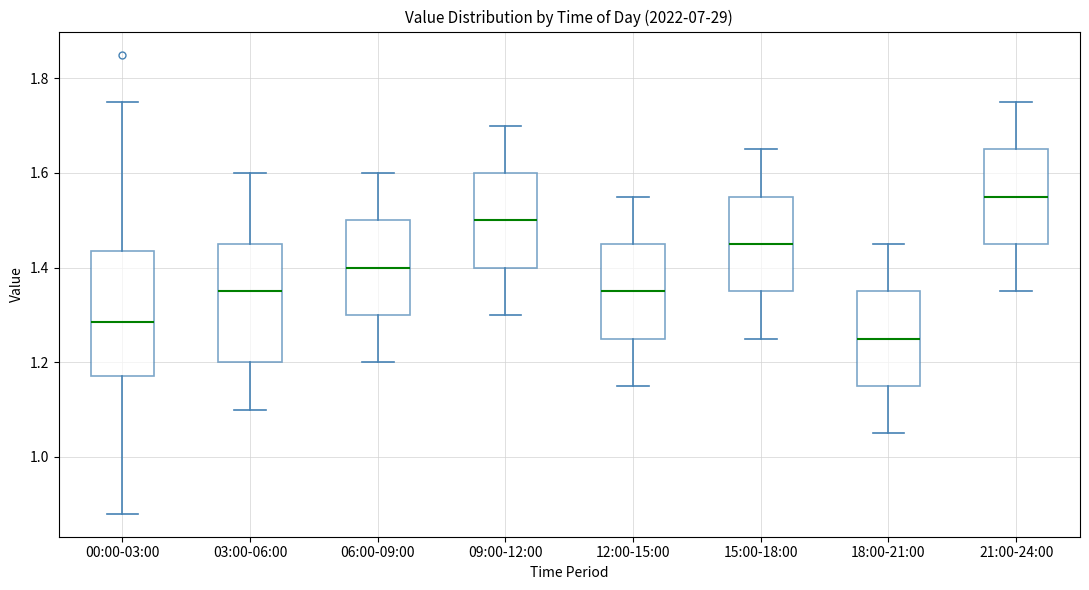

Where does the lower whisker of the box for 12:00-15:00 end on the y-axis? The values are not printed on the chart, so give them approximately, as read against the axis.

1.16